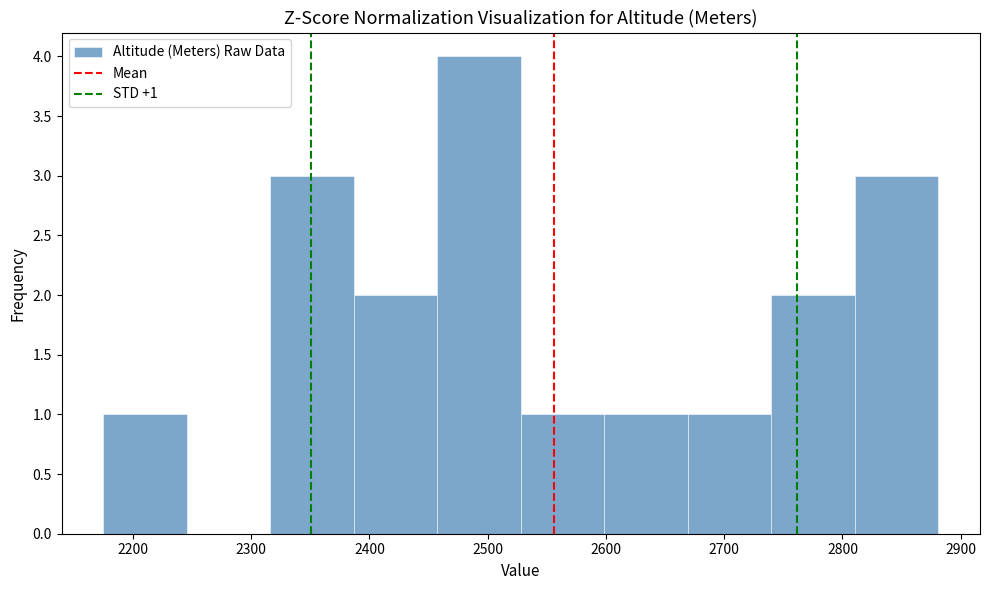

Over which range of the x-axis is the bar tallest?

2460 to 2530